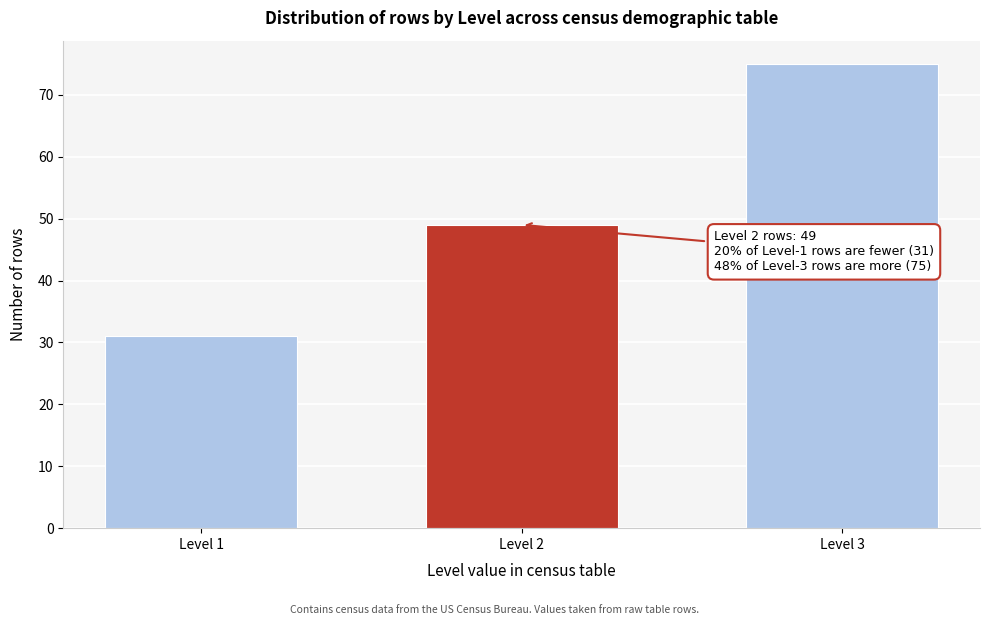

Reading right to left, transcribe all the data shown in this chart.

Level 3=75	Level 2=49	Level 1=31